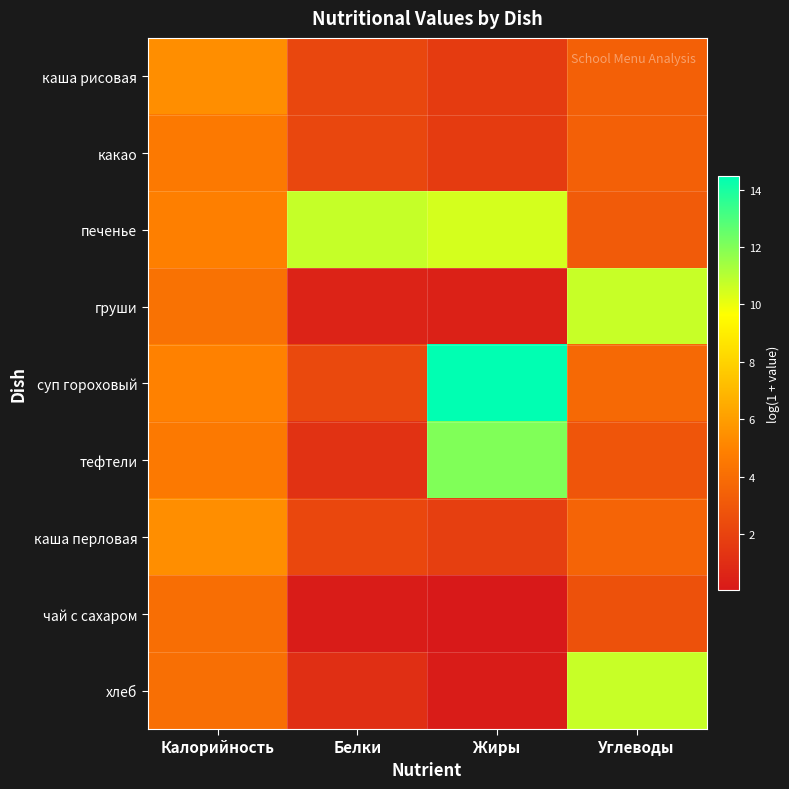

Reading left to right, transcribe all the data shown in this chart.

каша рисовая: Калорийность=5.4	Белки=2.2	Жиры=1.7	Углеводы=3.4
какао: Калорийность=4.6	Белки=2.2	Жиры=1.7	Углеводы=3.4
печенье: Калорийность=4.8	Белки=10.7	Жиры=10.4	Углеводы=3.1
груши: Калорийность=4.2	Белки=0.5	Жиры=0.5	Углеводы=10.7
суп гороховый: Калорийность=4.9	Белки=2.3	Жиры=14.5	Углеводы=3.8
тефтели: Калорийность=4.6	Белки=1.2	Жиры=12.0	Углеводы=2.9
каша перловая: Калорийность=5.4	Белки=2.2	Жиры=1.8	Углеводы=3.6
чай с сахаром: Калорийность=4.1	Белки=0.2	Жиры=0.1	Углеводы=2.7
хлеб: Калорийность=4.1	Белки=1.1	Жиры=0.2	Углеводы=10.7